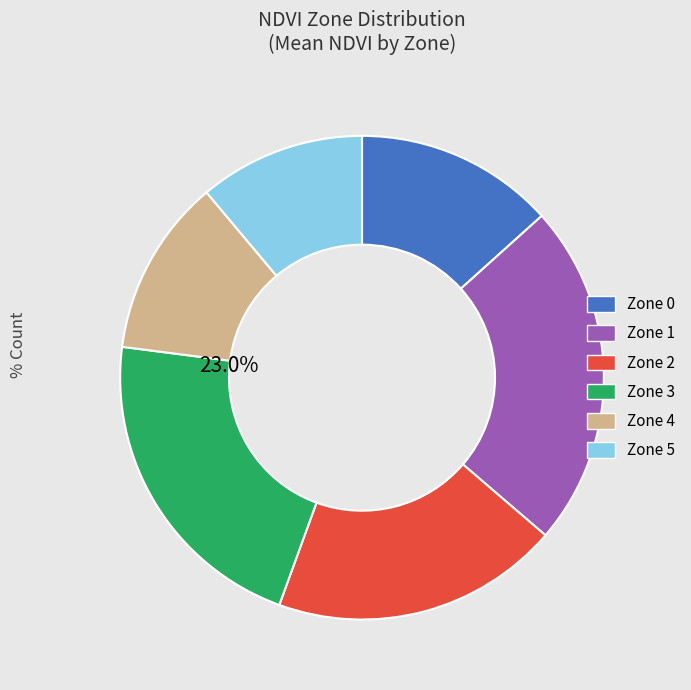

To the nearest percent, what is the average slice percentage?

17%